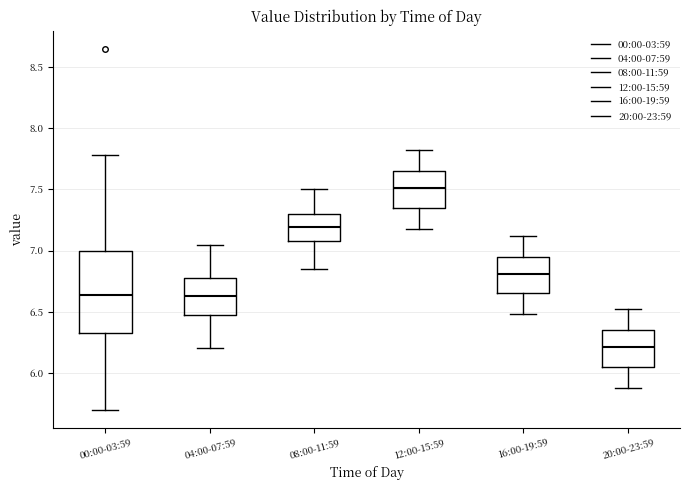

Reading left to right, read every box against the y-axis: the position of its median line, the range the box covers, and the ends of its whiskers. The values are not printed on the chart, so give them approximately, as read against the axis.

00:00-03:59: median 6.65, box 6.35 to 7.00, whiskers 5.70 to 7.80
04:00-07:59: median 6.65, box 6.50 to 6.80, whiskers 6.20 to 7.05
08:00-11:59: median 7.20, box 7.10 to 7.30, whiskers 6.85 to 7.50
12:00-15:59: median 7.50, box 7.35 to 7.65, whiskers 7.20 to 7.80
16:00-19:59: median 6.80, box 6.65 to 6.95, whiskers 6.50 to 7.10
20:00-23:59: median 6.20, box 6.05 to 6.35, whiskers 5.90 to 6.50